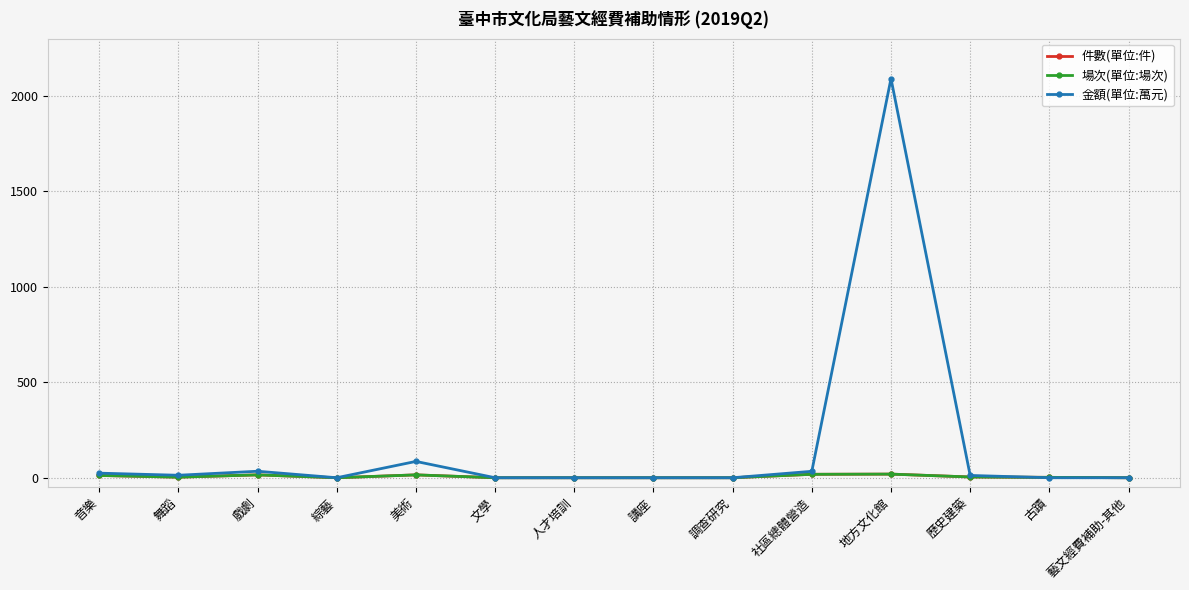

Which series has the largest total across all categories?

金額(單位:萬元)